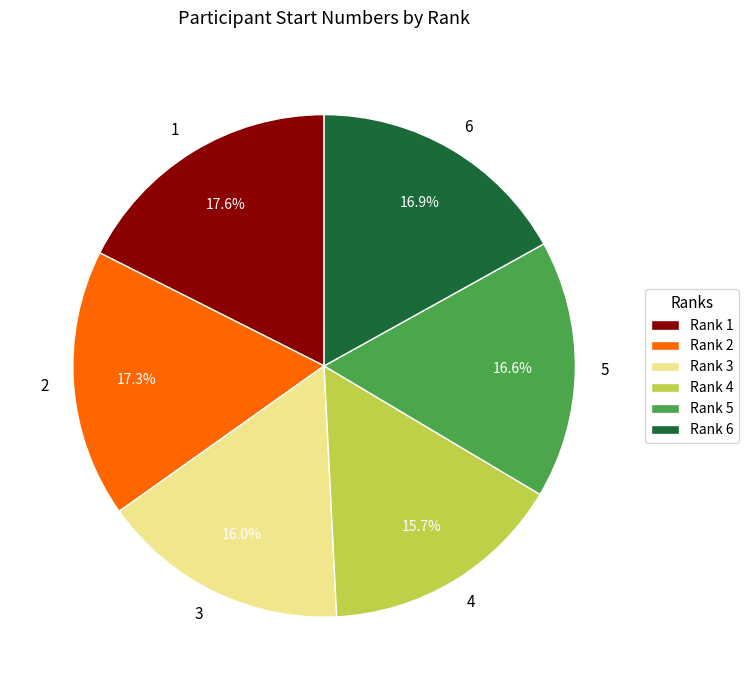

Does 3 account for over 50% of the chart?

No